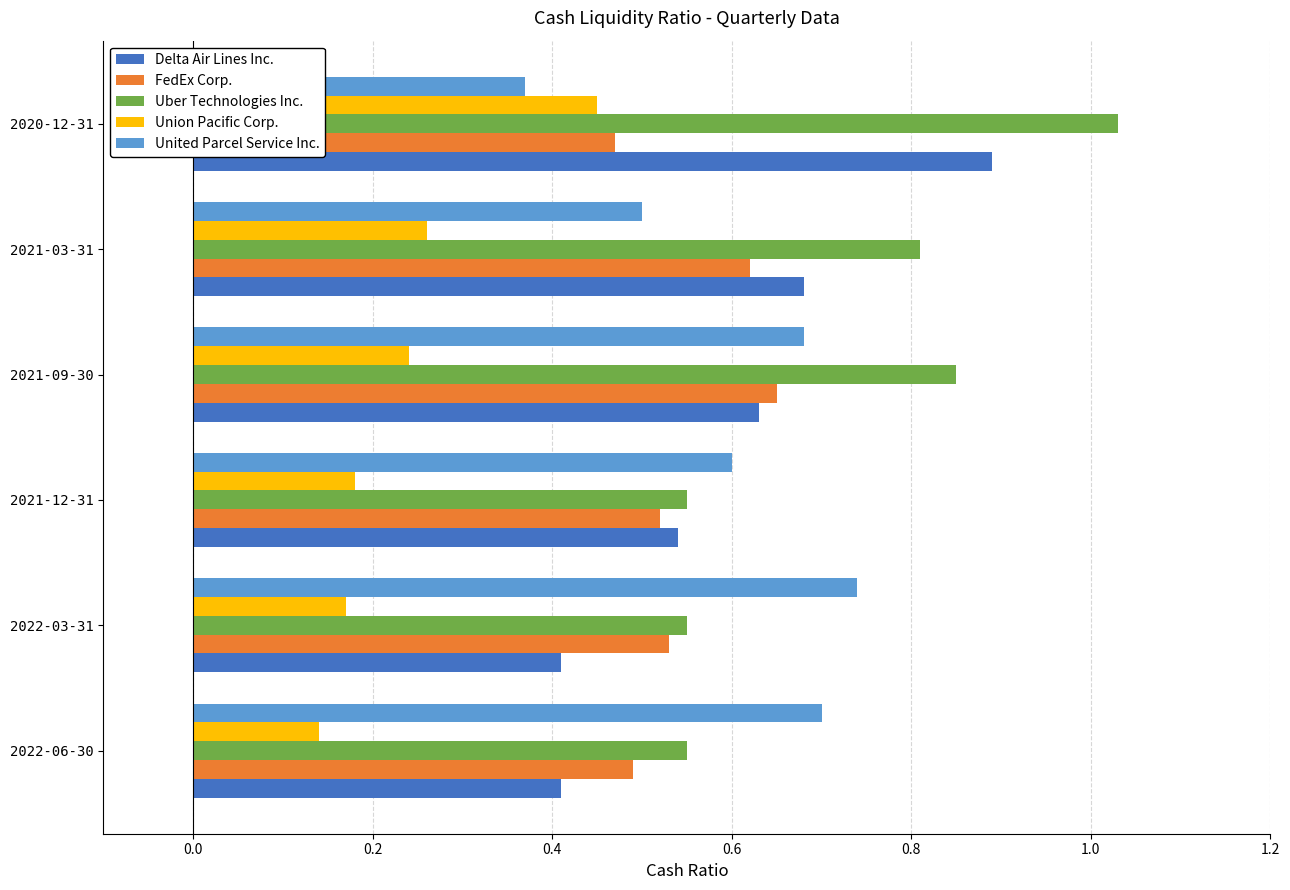

At which category is the sum across all series the highest?

2020-12-31